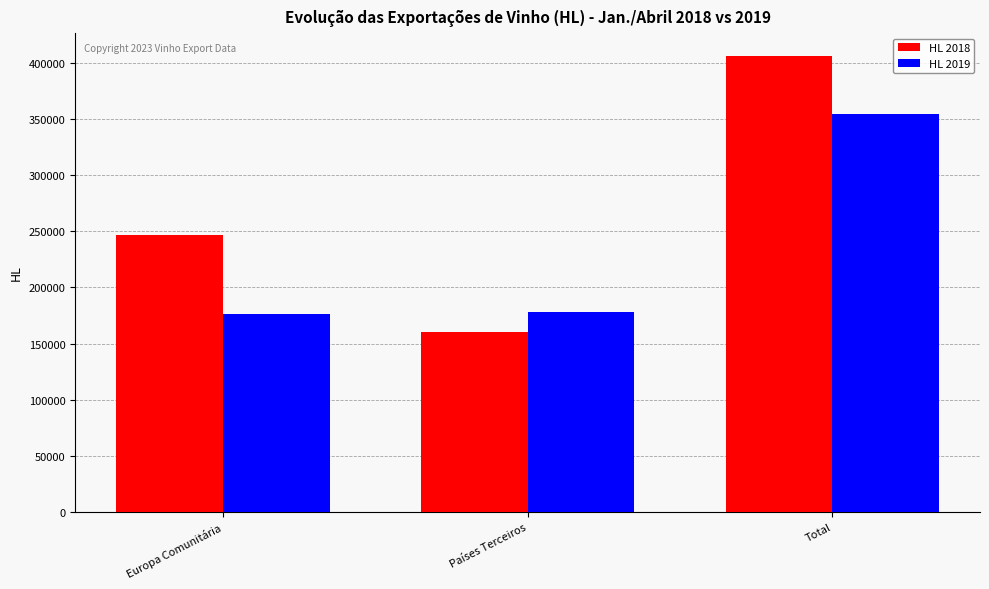

Which series has the largest range (max minus min)?

HL 2018